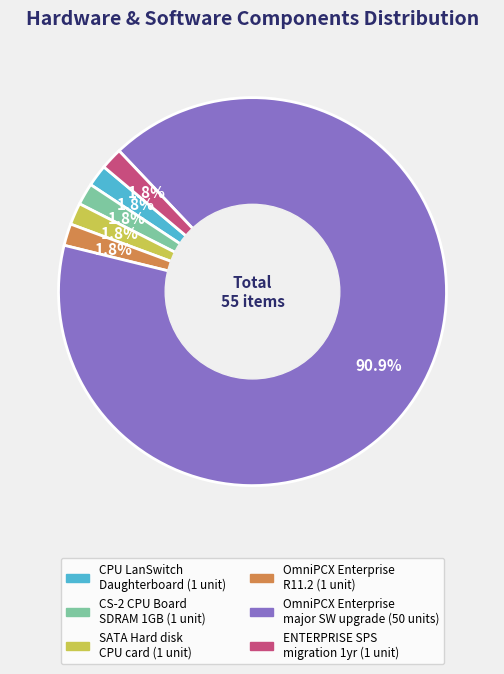

Does any single category account for the majority?

Yes